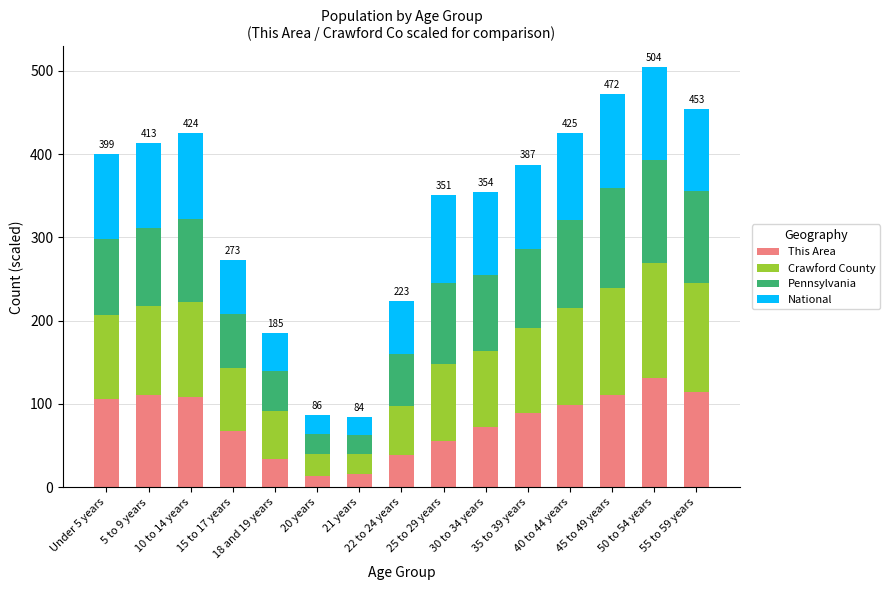

What is the lowest value of the This Area series?

14.0